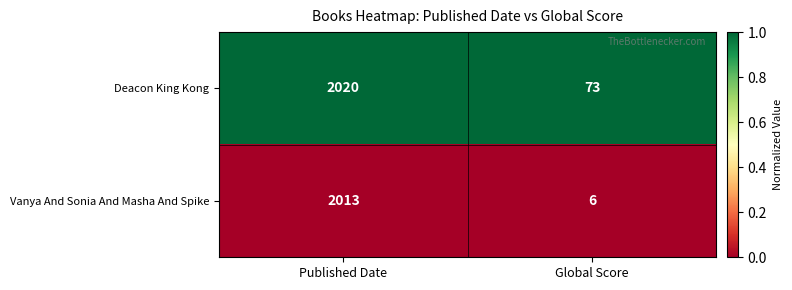

Between Published Date and Global Score, which series saw the biggest shift?

Vanya And Sonia And Masha And Spike